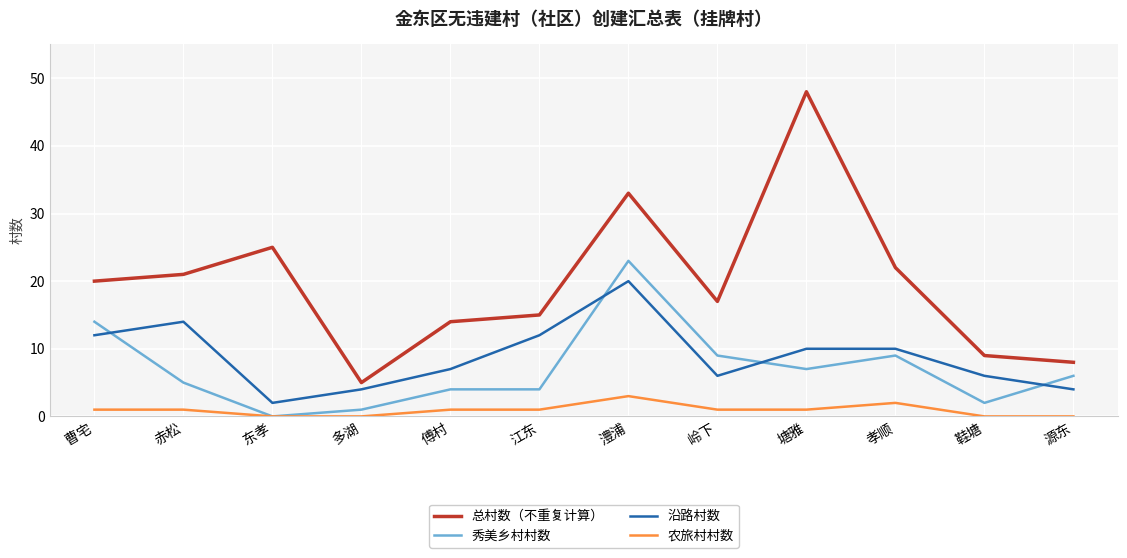

List the series in order of their peak value, lowest first.

农旅村村数, 沿路村数, 秀美乡村村数, 总村数（不重复计算）